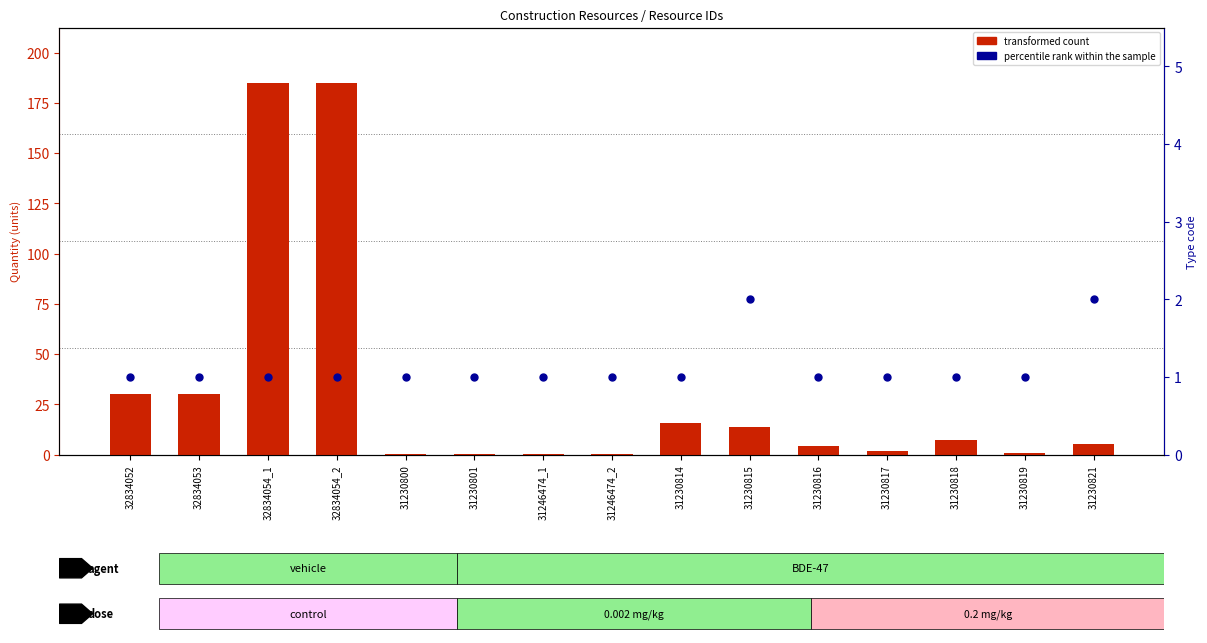

At which category is the sum across all series the highest?

32834054_1